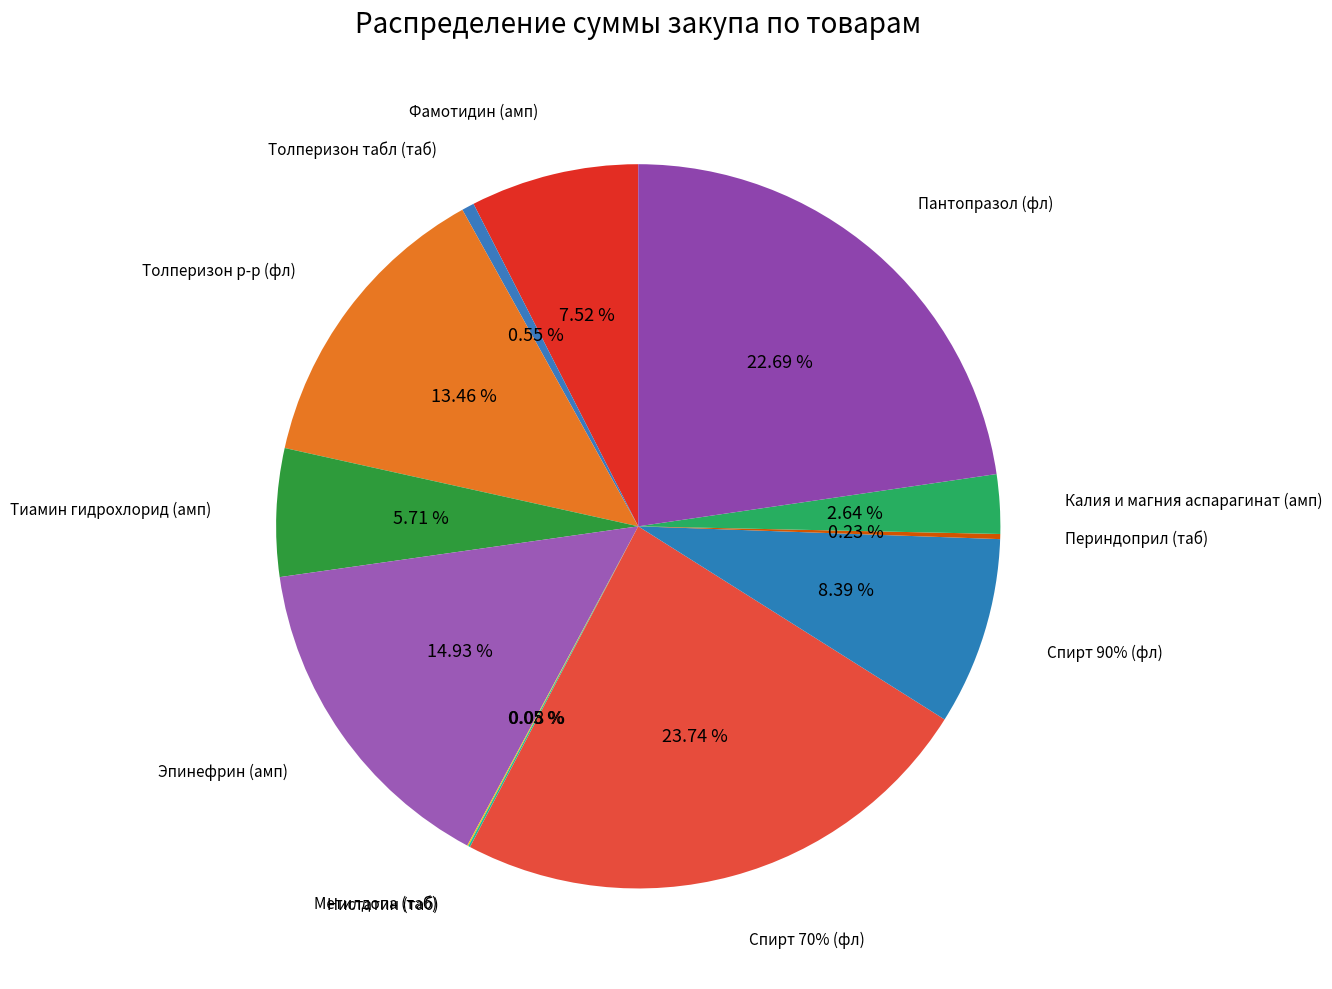

Combined, do Спирт 90% (фл) and Фамотидин (амп) account for over 50%?

No